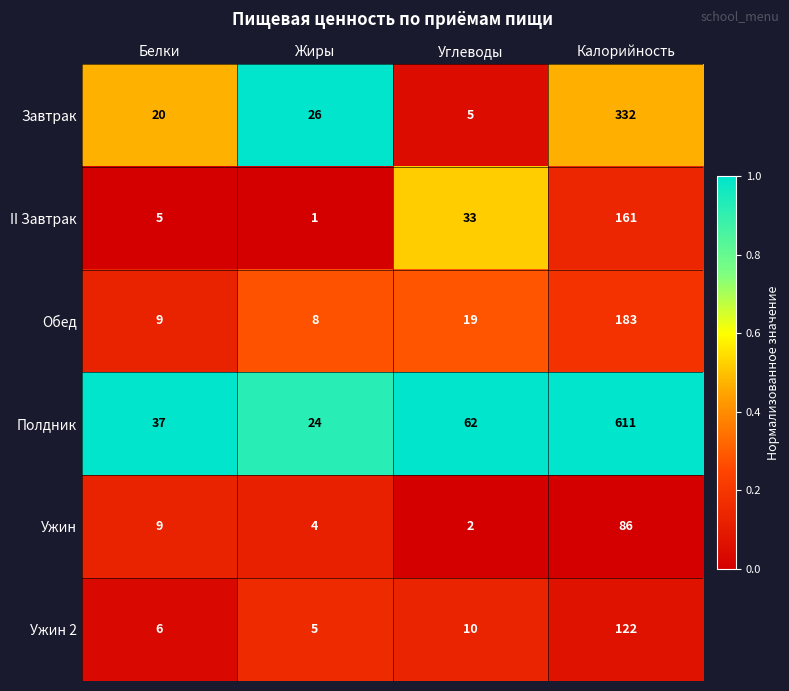

What is the average value of the Полдник series?

184